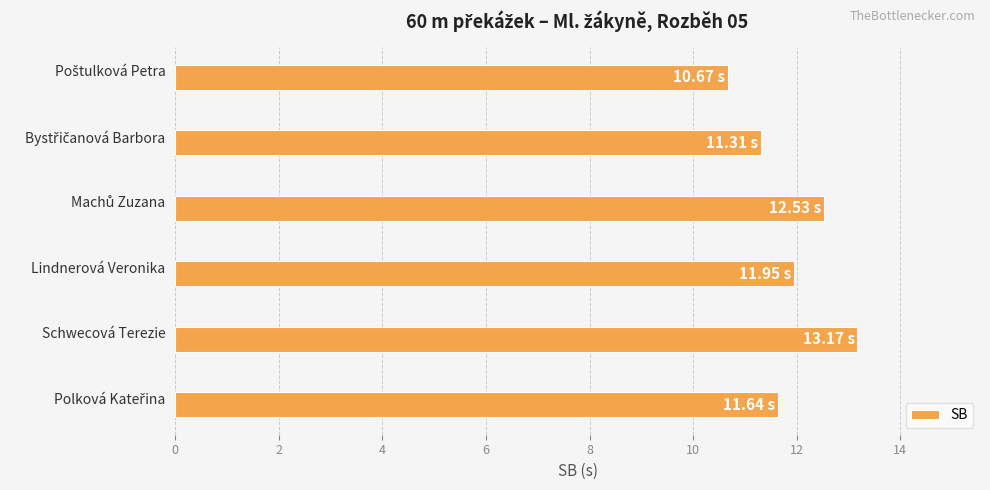

How many values are below 11?

1